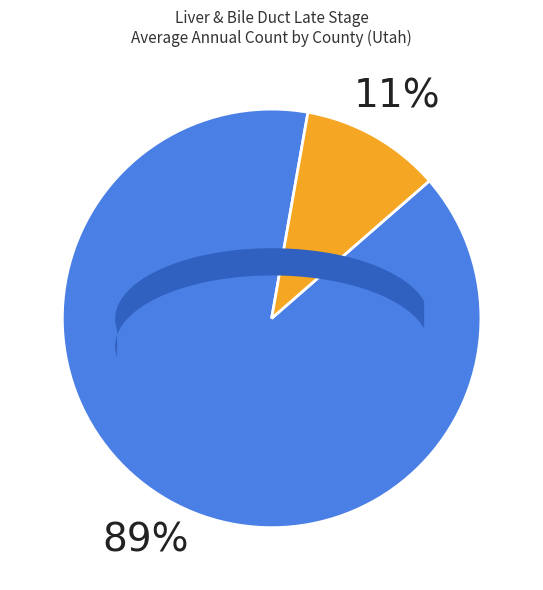

Does Salt Lake County account for over 50% of the chart?

Yes